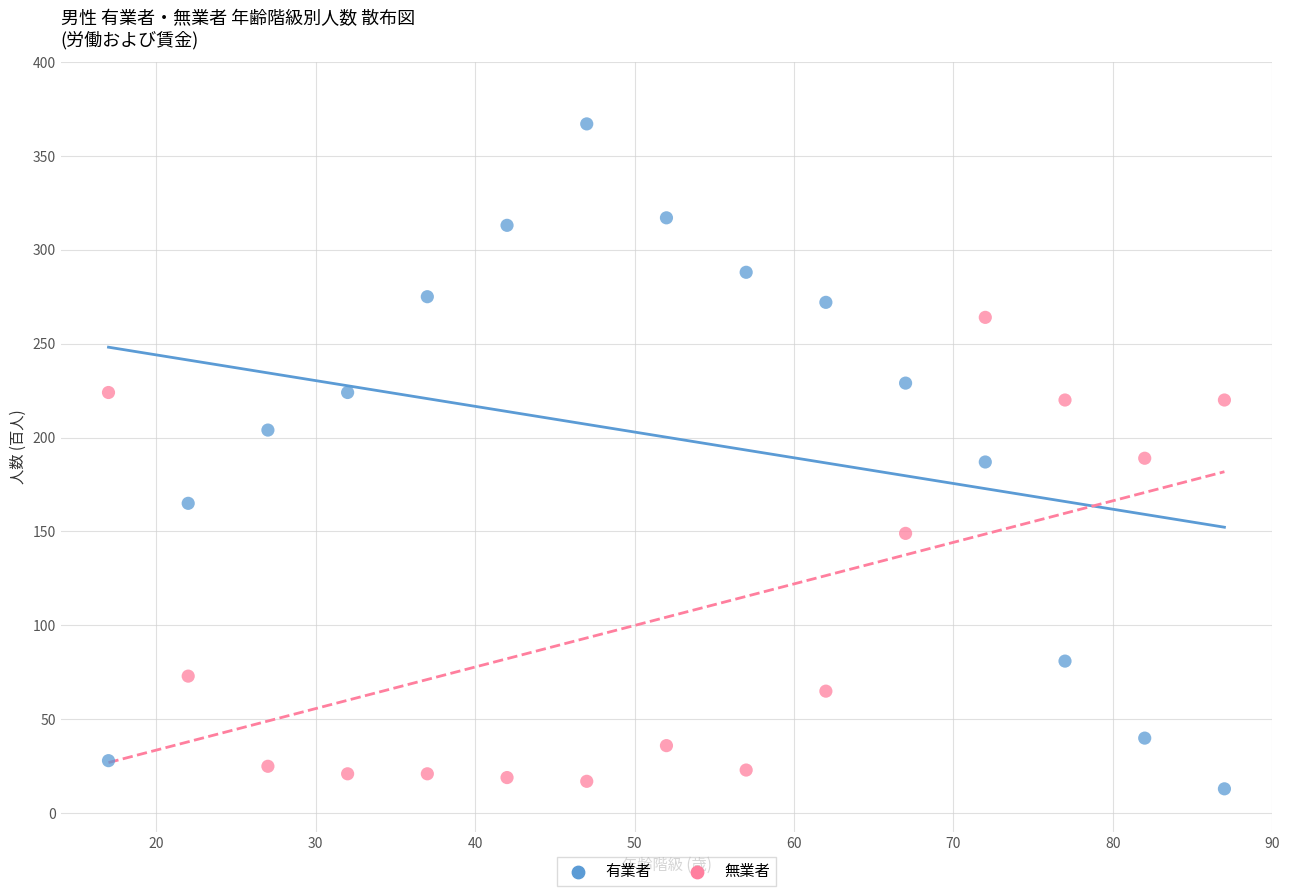

In the 無業者 series, what Y value is closest to 140?

149